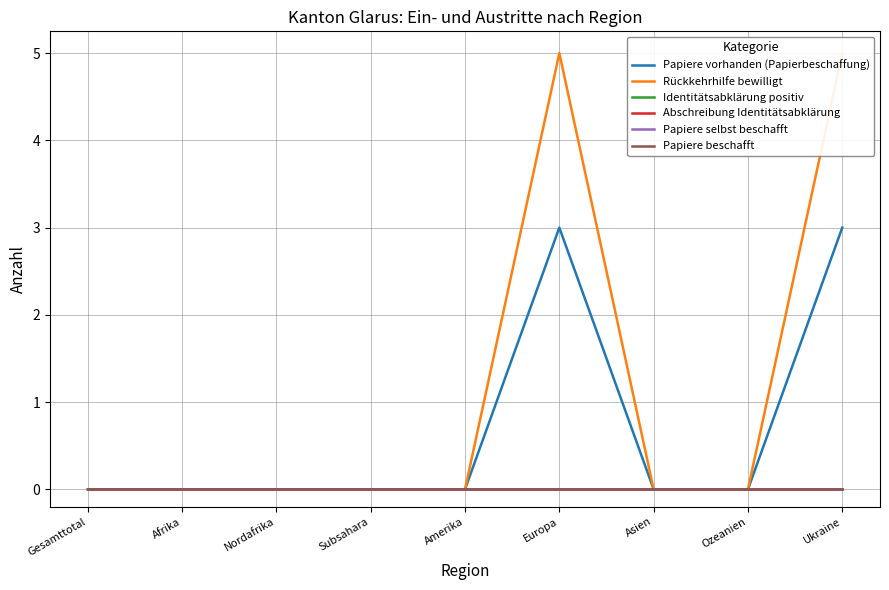

The Abschreibung Identitätsabklärung series shows 0 at Ukraine. True or false?

True